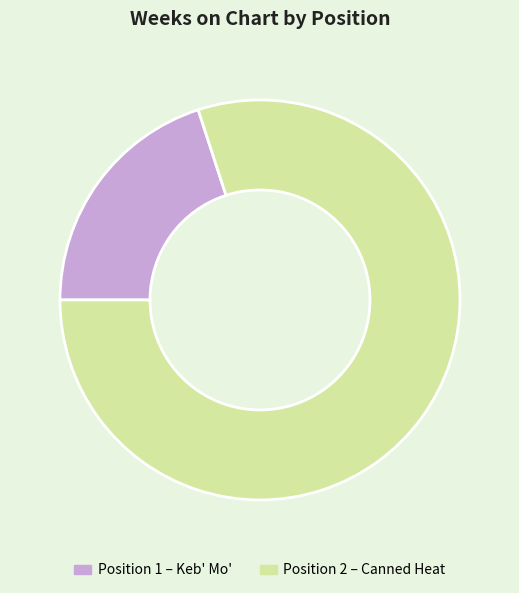

Count the number of slices in the pie.

2